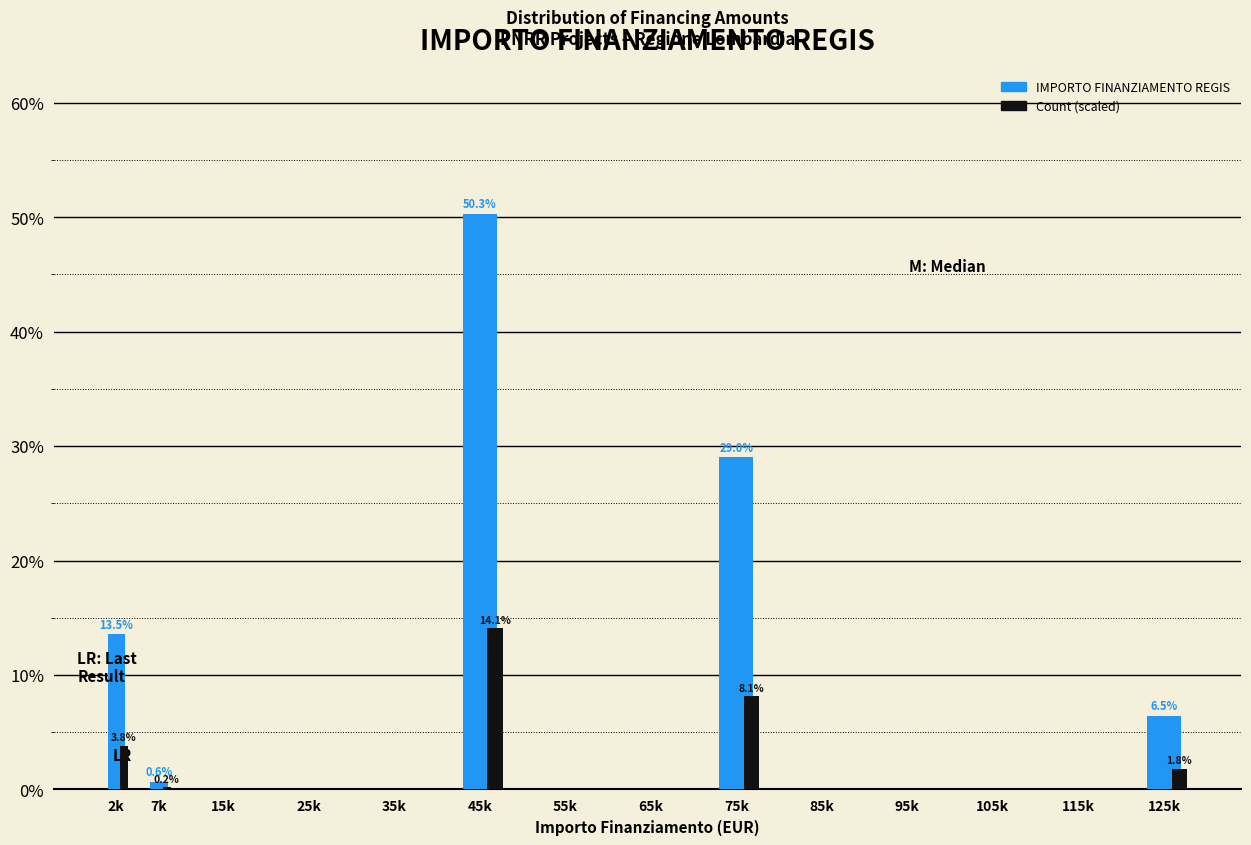

At which category is the sum across all series the highest?

45k